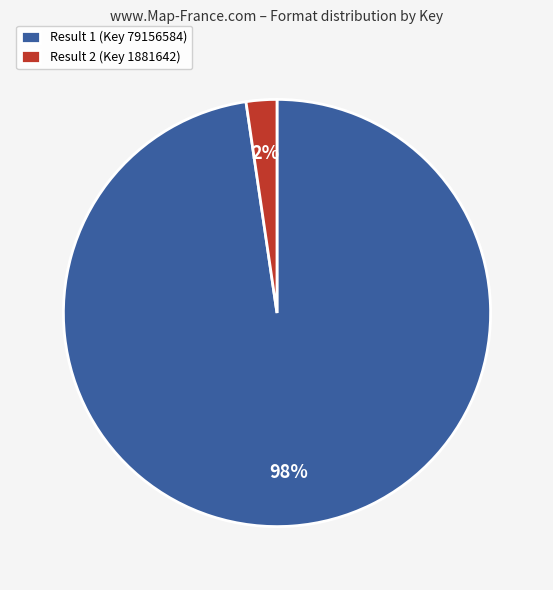

Does any single category account for the majority?

Yes